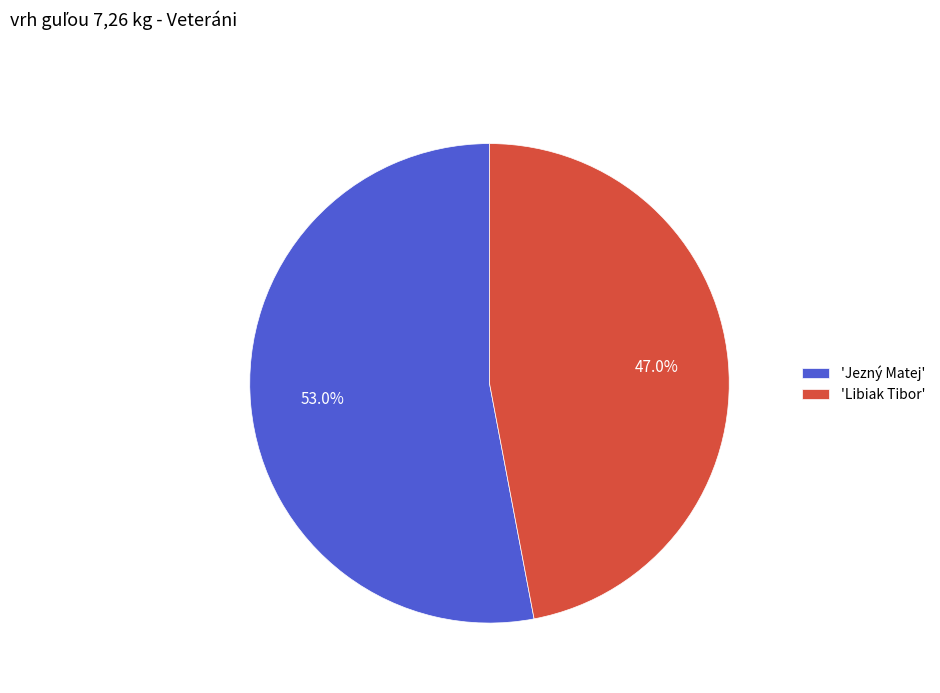

Which category has the smallest portion of the pie?

'Libiak Tibor'